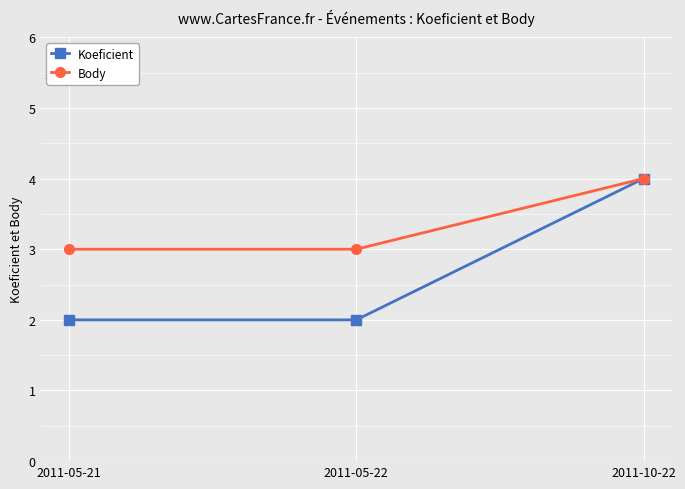

At 2011-05-21, list the series in order from largest to smallest.

Body, Koeficient